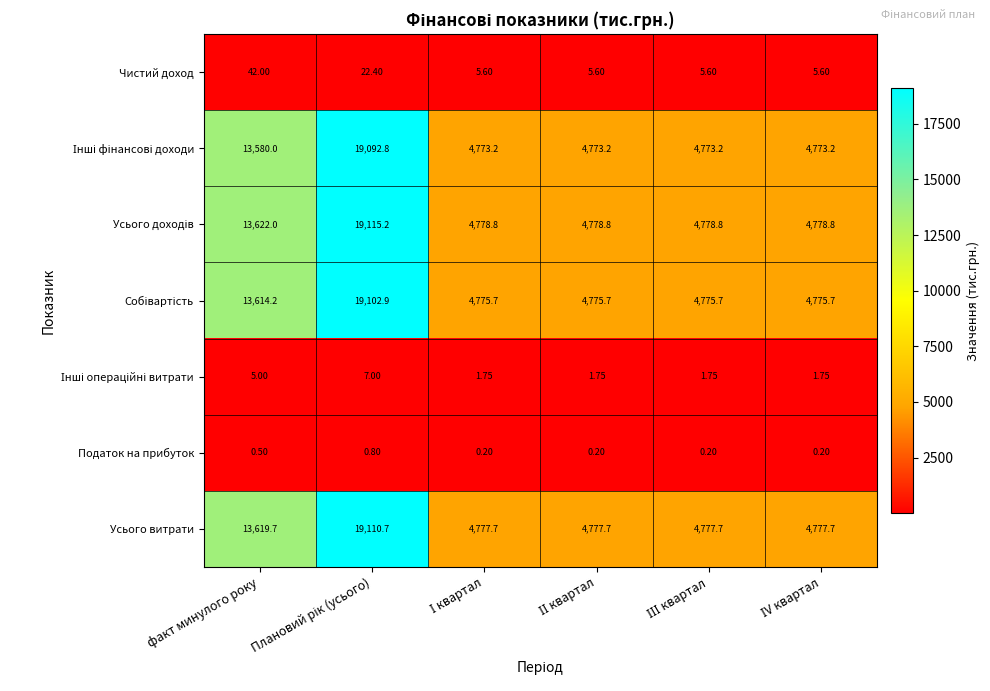

At how many categories does at least one series exceed 6383?

2